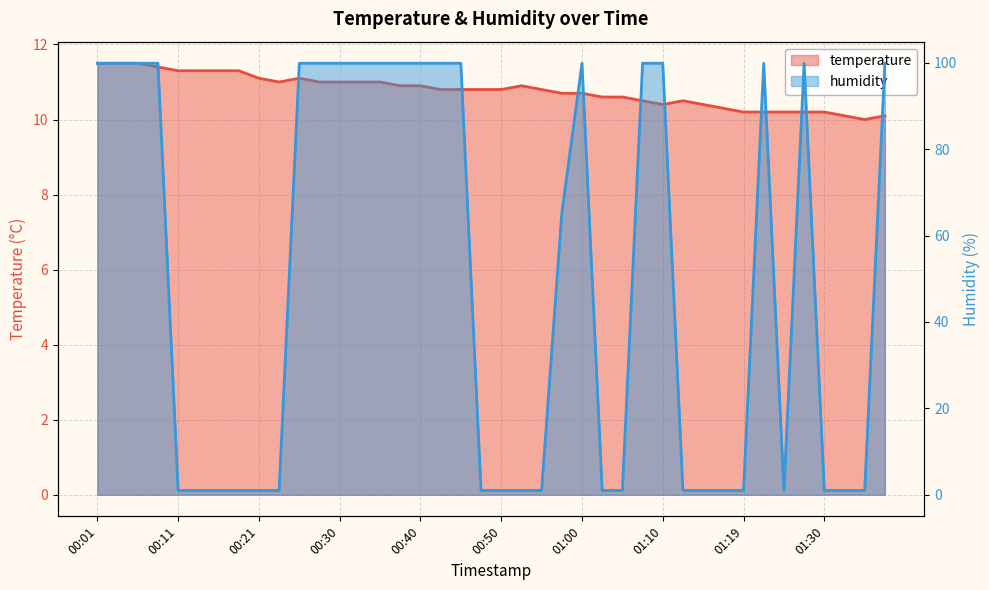

What is the value of the temperature point at the 13th from the left?

11.0